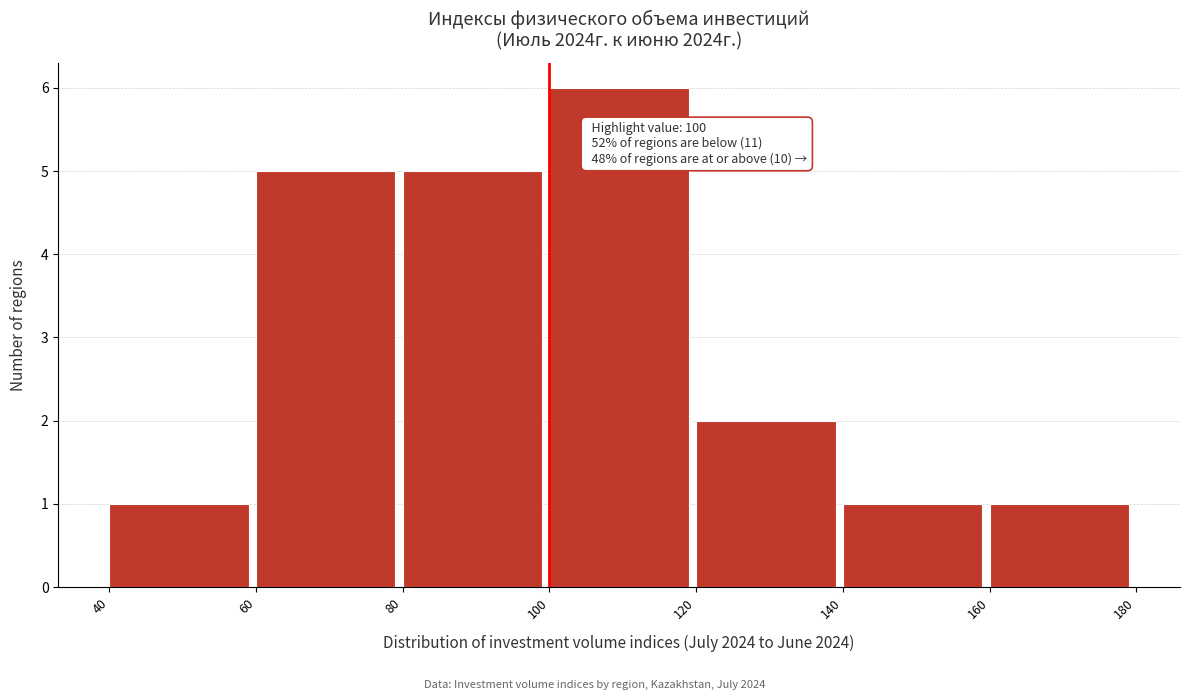

Which range on the x-axis has the tallest bar?

100 to 120